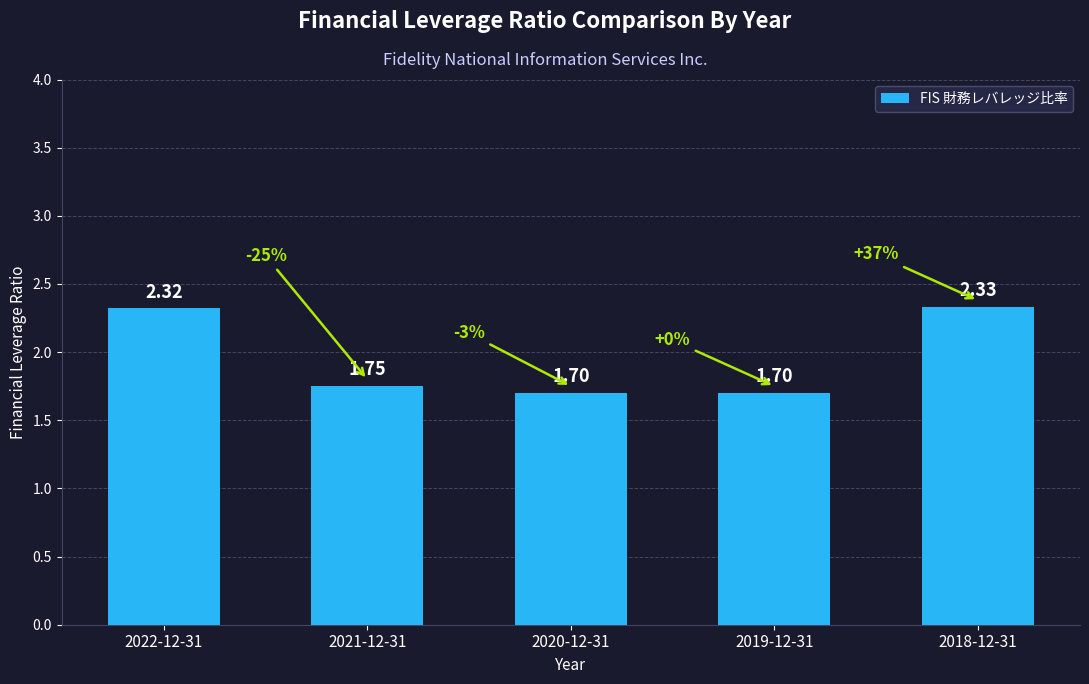

What is the difference between the maximum and second lowest values?

0.6